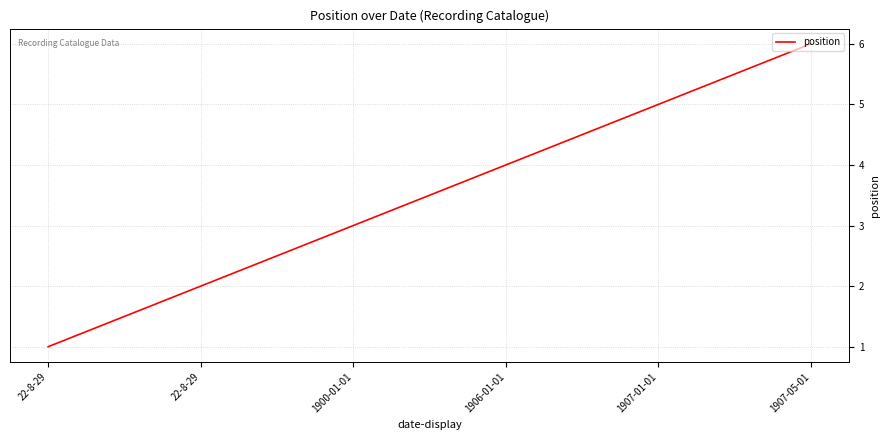

What is the smallest value displayed?

1